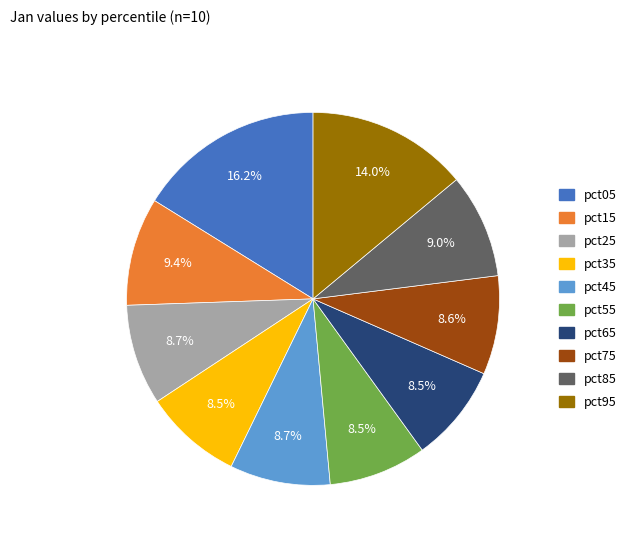

To the nearest percent, what portion does pct95 represent?

14%